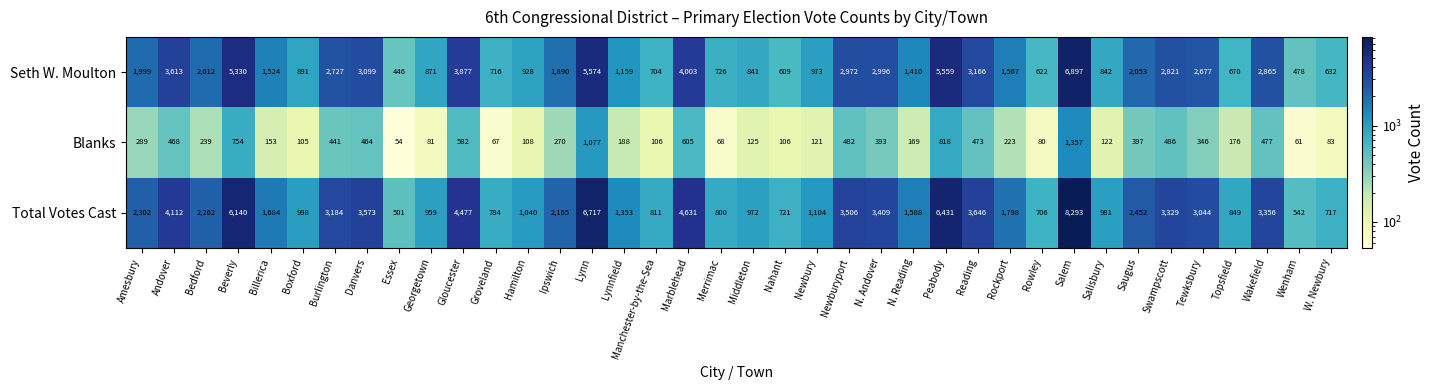

How many categories are shown in the chart?

38